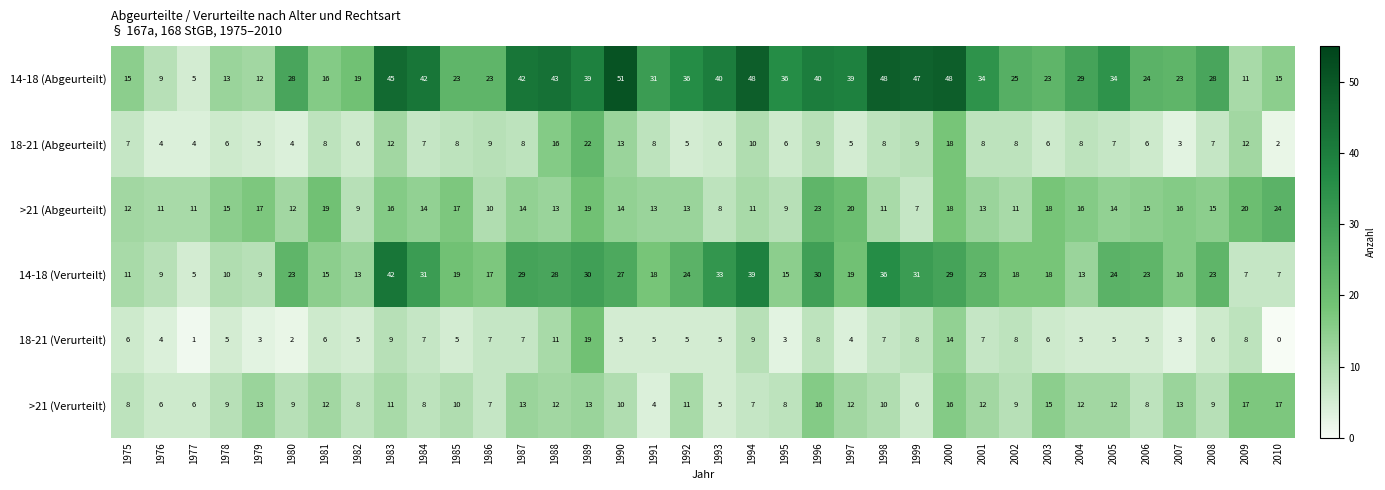

What is the total value across all series at 1997?

99